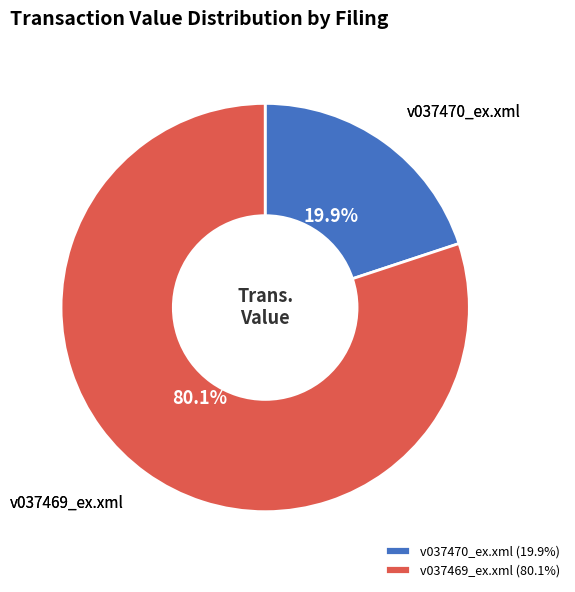

To the nearest percent, what is the difference between the largest and smallest slice percentages?

60%